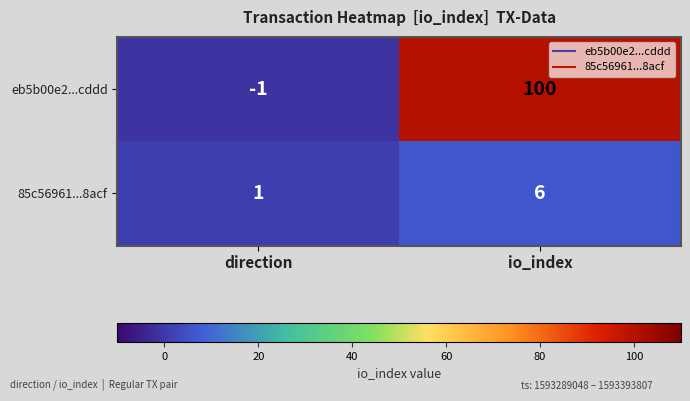

Reading left to right, extract all data points from this chart.

eb5b00e2...cddd: direction=-1	io_index=100
85c56961...8acf: direction=1	io_index=6